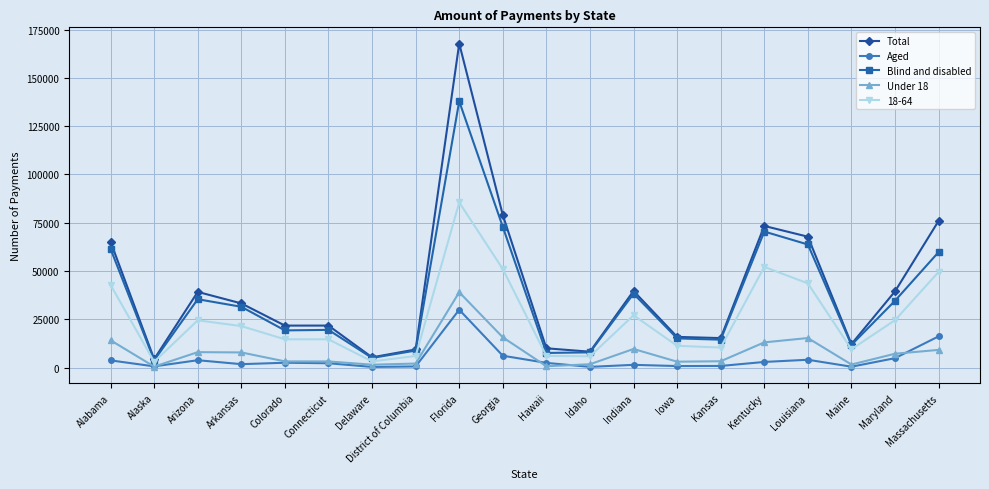

Which series has the largest total across all categories?

Total